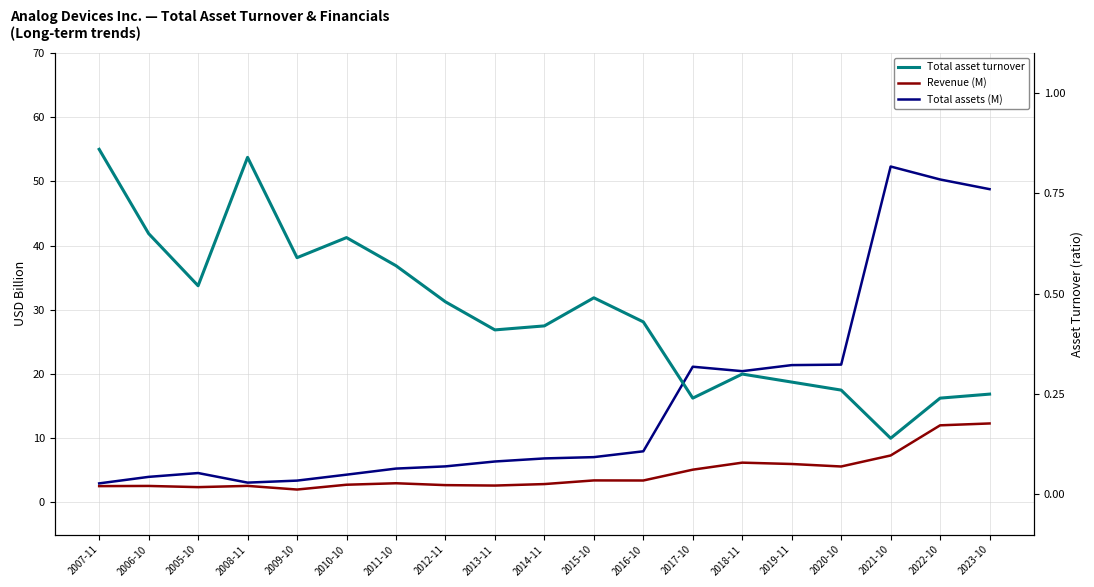

Reading left to right, list all the values displayed in this chart.

Revenue (M): 2.5	2.6	2.4	2.6	2.0	2.8	3.0	2.7	2.6	2.9	3.4	3.4	5.1	6.2	6.0	5.6	7.3	12.0	12.3
Total assets (M): 3.0	4.0	4.6	3.1	3.4	4.3	5.3	5.6	6.4	6.9	7.1	8.0	21.1	20.4	21.4	21.5	52.3	50.3	48.8
Total asset turnover: 0.9	0.7	0.5	0.8	0.6	0.6	0.6	0.5	0.4	0.4	0.5	0.4	0.2	0.3	0.3	0.3	0.1	0.2	0.2